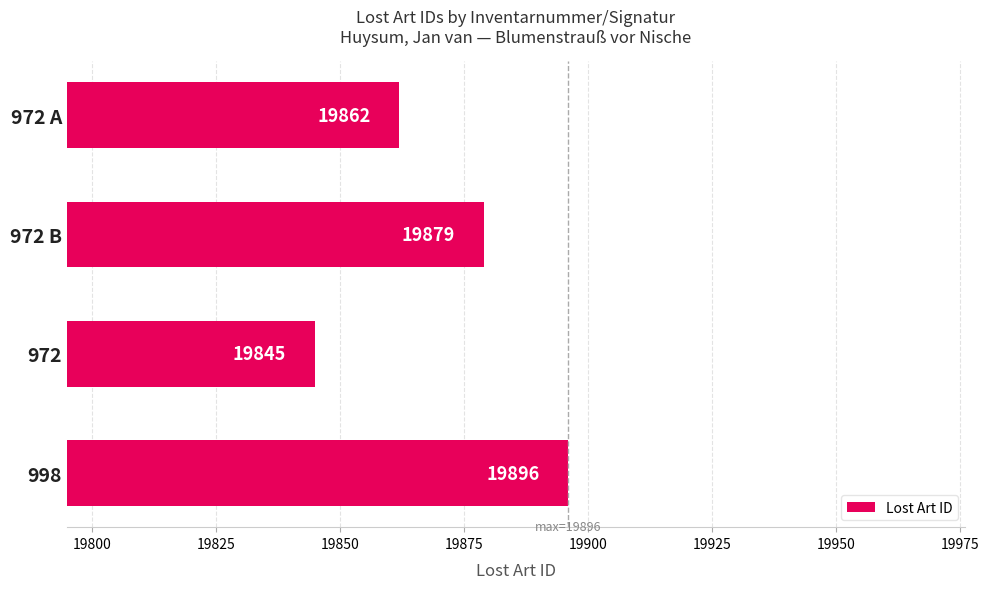

Which has a higher value, 998 or 972 B?

998